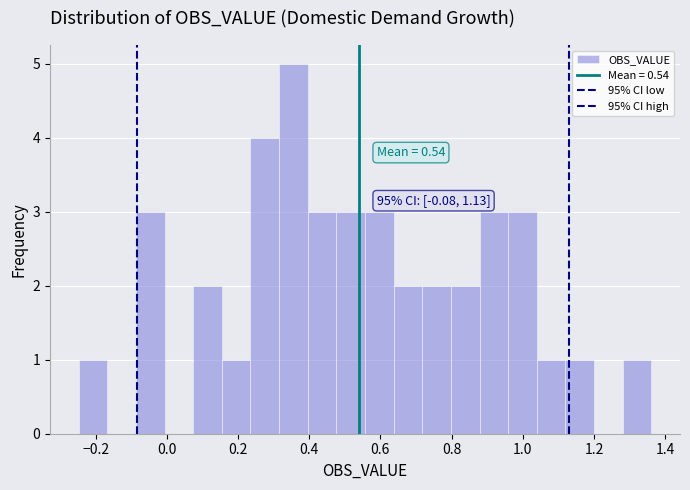

Which range on the x-axis has the tallest bar?

0.32 to 0.40